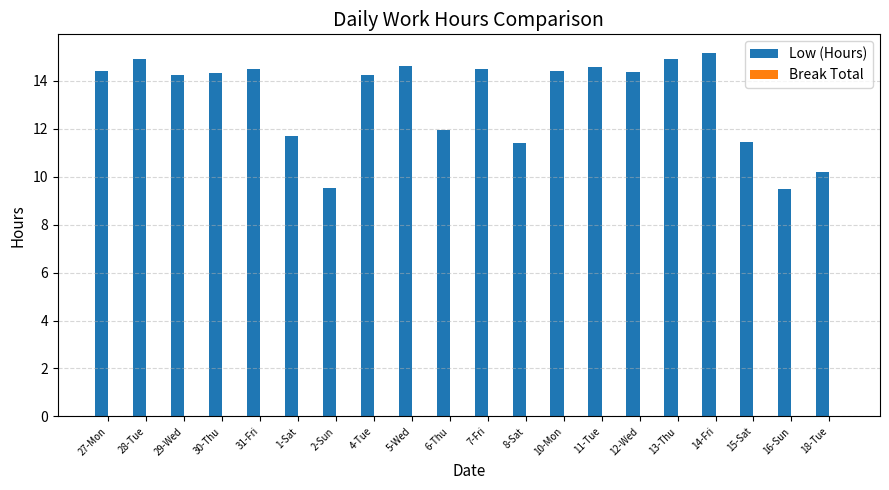

Which has a higher value, 14-Fri or 18-Tue?

14-Fri